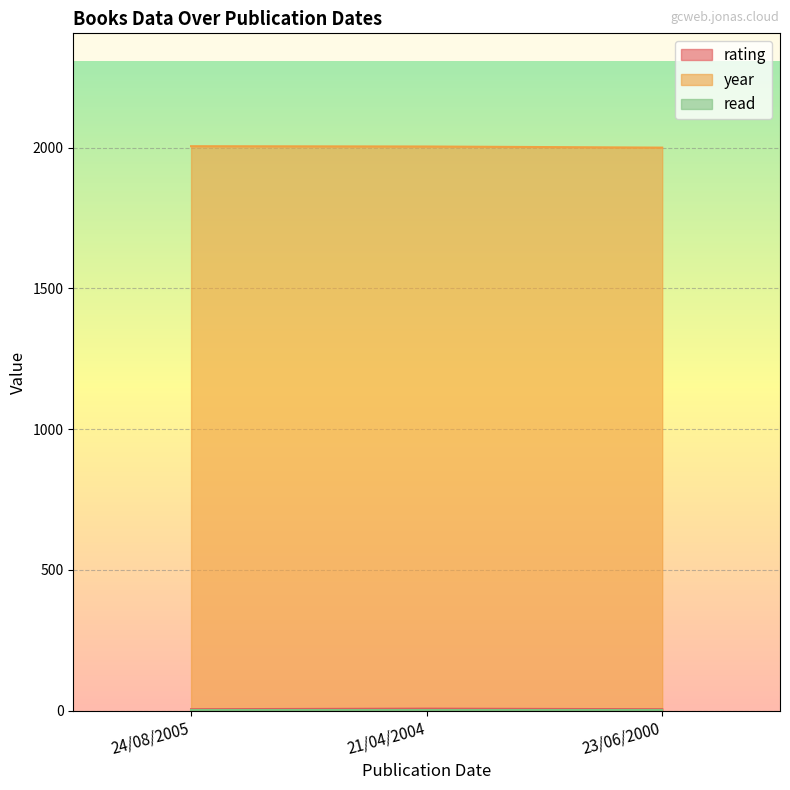

How many data points does each series have?

3